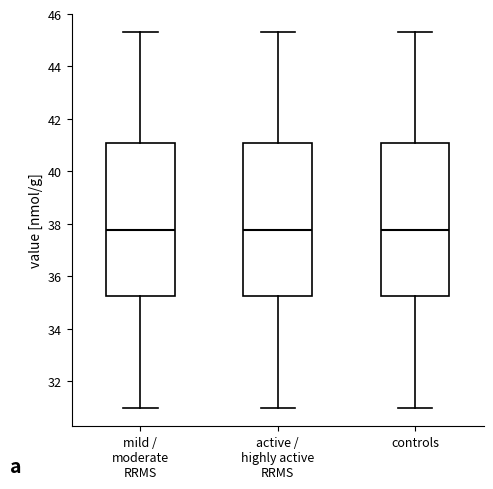

Reading left to right, read every box against the y-axis: the position of its median line, the range the box covers, and the ends of its whiskers. The values are not printed on the chart, so give them approximately, as read against the axis.

mild / moderate RRMS: median 37.8, box 35.2 to 41.0, whiskers 31.0 to 45.4
active / highly active RRMS: median 37.8, box 35.2 to 41.0, whiskers 31.0 to 45.4
controls: median 37.8, box 35.2 to 41.0, whiskers 31.0 to 45.4